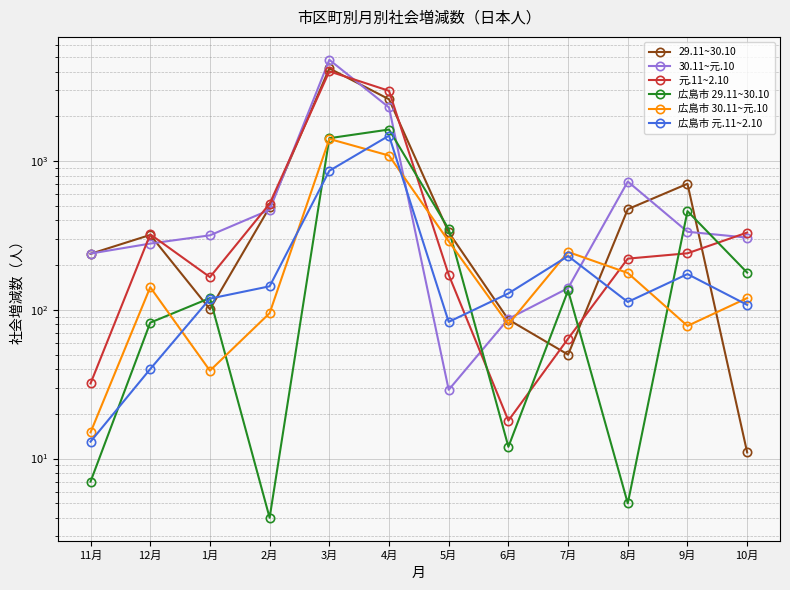

What is the value of the 元.11~2.10 point at the 6th from the left?

2969